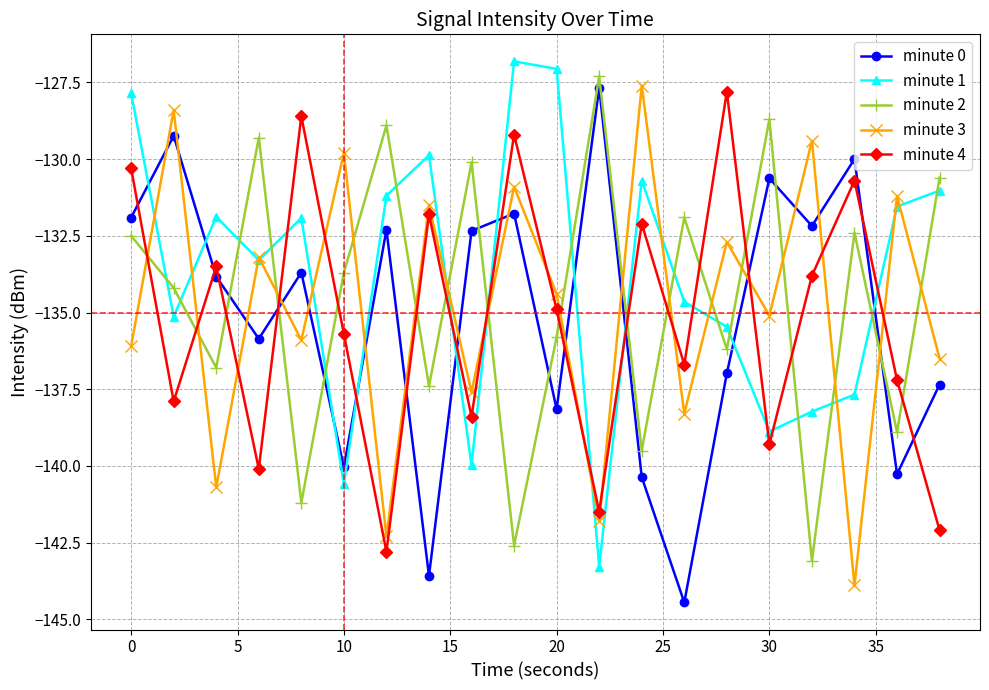

Which series ends up on top after the final intersection of minute 2 and minute 1?

minute 2